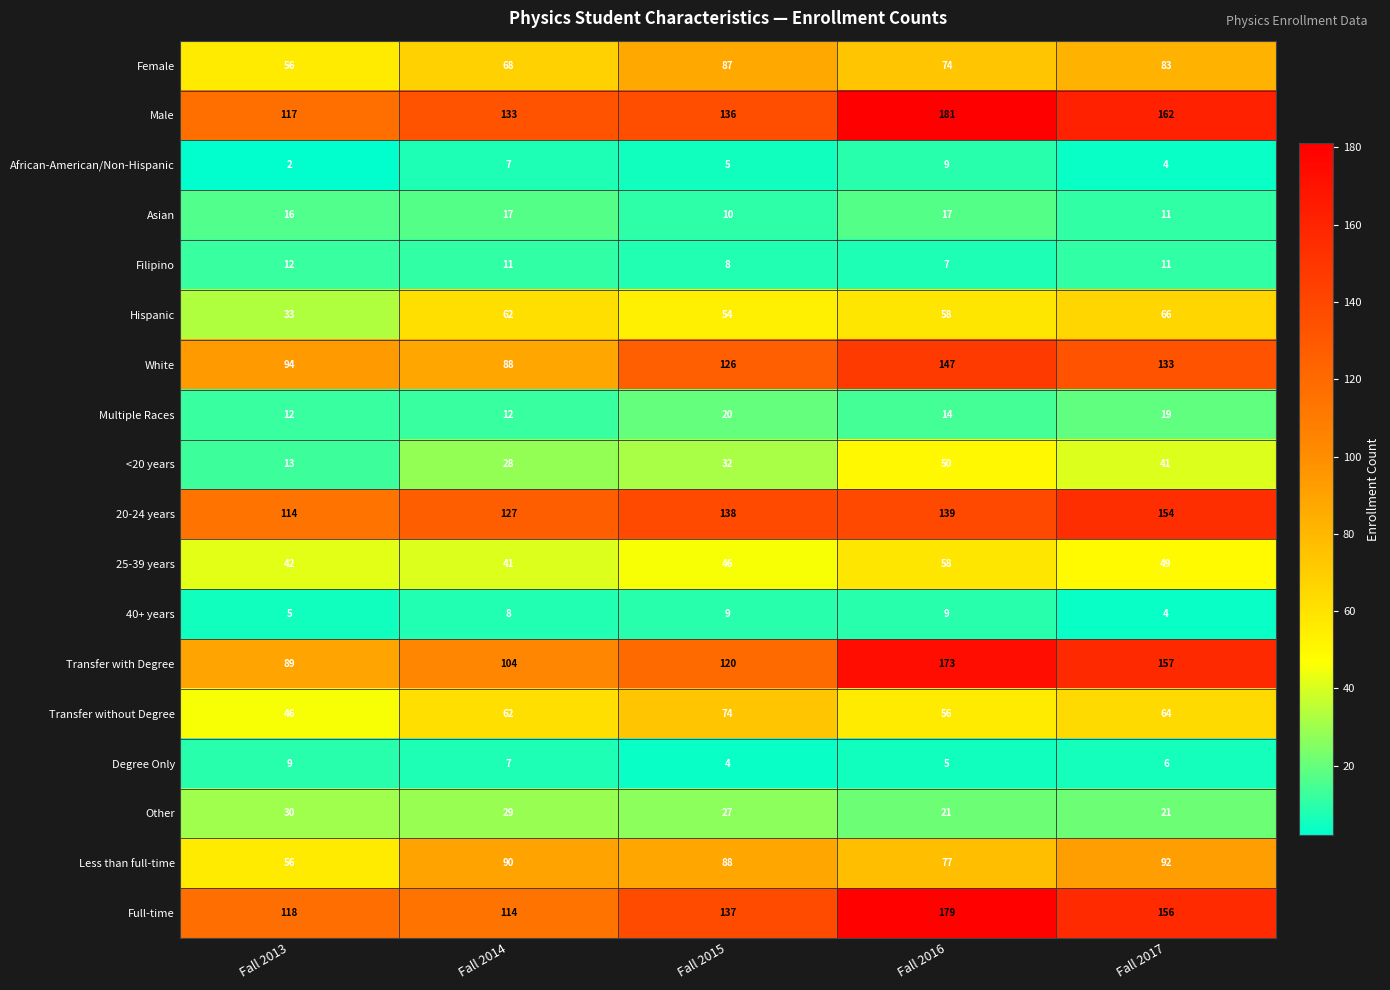

What is the minimum value for 25-39 years?

41